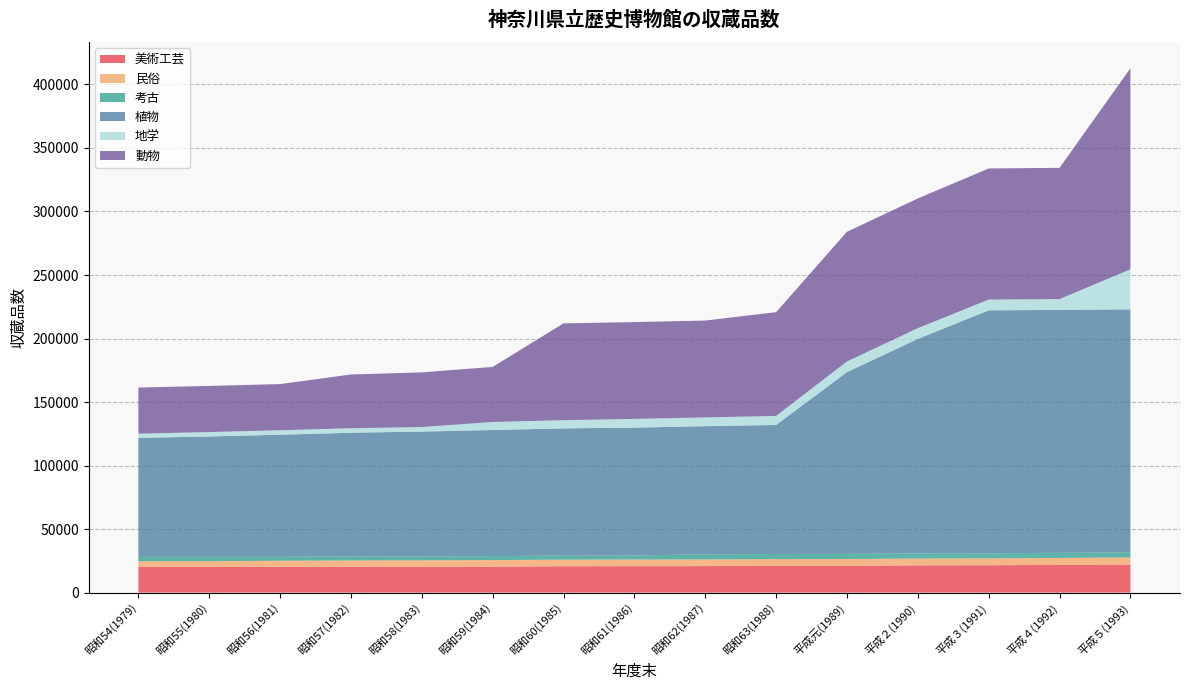

Reading left to right, what are all the values shown in this chart?

美術工芸: 昭和54(1979)=20182	昭和55(1980)=20205	昭和56(1981)=20268	昭和57(1982)=20270	昭和58(1983)=20328	昭和59(1984)=20363	昭和60(1985)=20726	昭和61(1986)=20800	昭和62(1987)=20843	昭和63(1988)=21025	平成元(1989)=21052	平成２(1990)=21435	平成３(1991)=21510	平成４(1992)=21799	平成５(1993)=22006
民俗: 昭和54(1979)=4499	昭和55(1980)=4526	昭和56(1981)=4790	昭和57(1982)=5021	昭和58(1983)=5082	昭和59(1984)=5220	昭和60(1985)=5232	昭和61(1986)=5259	昭和62(1987)=5286	昭和63(1988)=5338	平成元(1989)=5376	平成２(1990)=5387	平成３(1991)=5404	平成４(1992)=5477	平成５(1993)=5670
考古: 昭和54(1979)=3383	昭和55(1980)=3383	昭和56(1981)=3107	昭和57(1982)=3118	昭和58(1983)=3118	昭和59(1984)=3118	昭和60(1985)=3135	昭和61(1986)=3137	昭和62(1987)=4017	昭和63(1988)=4016	平成元(1989)=4018	平成２(1990)=4020	平成３(1991)=4022	平成４(1992)=4032	平成５(1993)=4059
植物: 昭和54(1979)=93745	昭和55(1980)=94753	昭和56(1981)=96118	昭和57(1982)=97418	昭和58(1983)=98219	昭和59(1984)=99255	昭和60(1985)=100155	昭和61(1986)=100655	昭和62(1987)=100856	昭和63(1988)=101558	平成元(1989)=143107	平成２(1990)=168869	平成３(1991)=191232	平成４(1992)=191232	平成５(1993)=191227
地学: 昭和54(1979)=3288	昭和55(1980)=3490	昭和56(1981)=3510	昭和57(1982)=3543	昭和58(1983)=3578	昭和59(1984)=6334	昭和60(1985)=6471	昭和61(1986)=6863	昭和62(1987)=6901	昭和63(1988)=7111	平成元(1989)=8373	平成２(1990)=8444	平成３(1991)=8475	平成４(1992)=8512	平成５(1993)=31507
動物: 昭和54(1979)=36299	昭和55(1980)=36313	昭和56(1981)=36345	昭和57(1982)=42307	昭和58(1983)=43014	昭和59(1984)=43355	昭和60(1985)=76199	昭和61(1986)=76215	昭和62(1987)=76241	昭和63(1988)=81683	平成元(1989)=102098	平成２(1990)=102109	平成３(1991)=103213	平成４(1992)=103313	平成５(1993)=158247